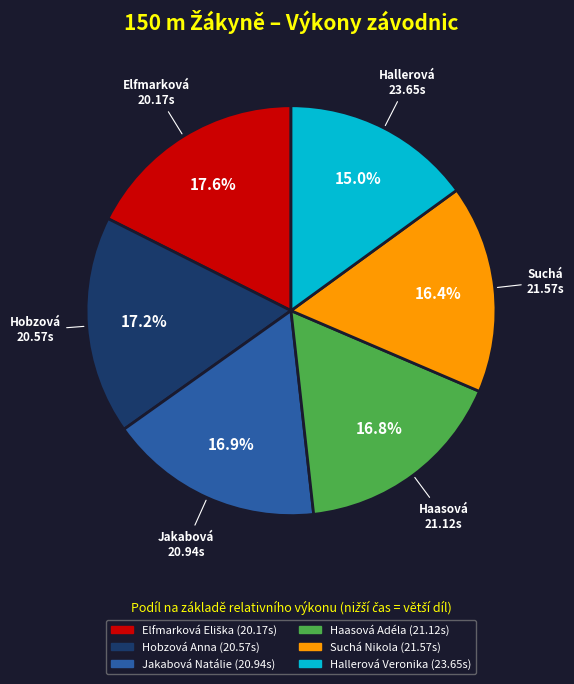

Between Hallerová Veronika and Haasová Adéla, which is larger?

Haasová Adéla